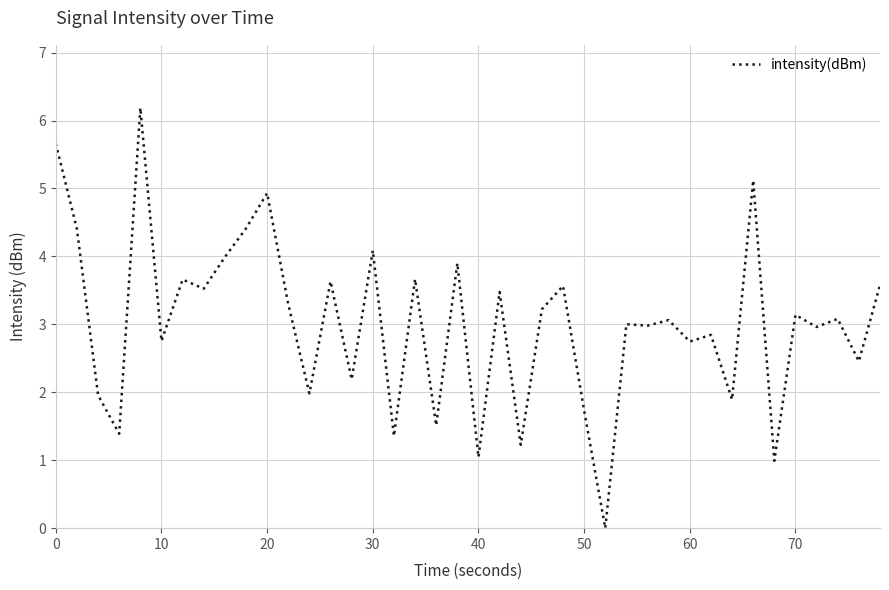

What is the greatest value displayed?

6.2